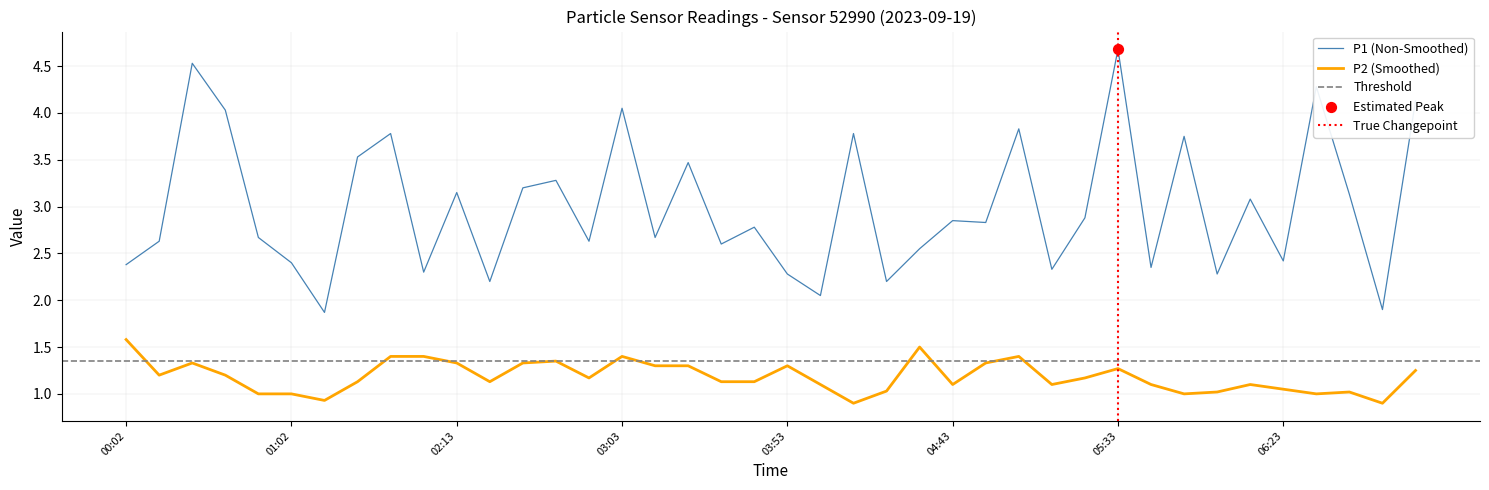

Which series has the largest total across all categories?

P1